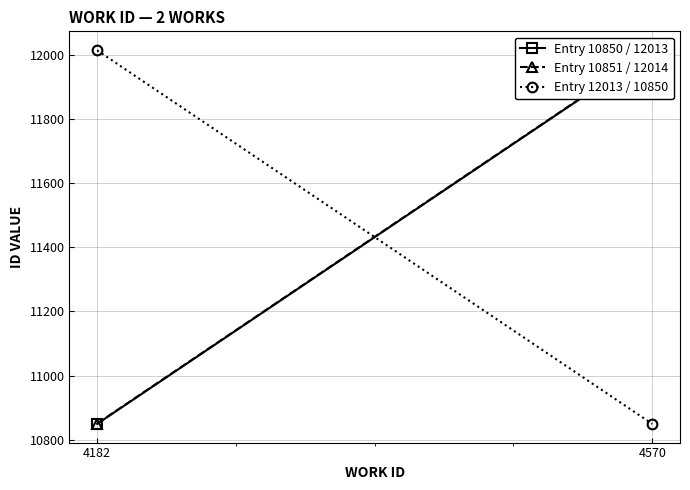

What is the value of the Entry 10850 / 12013 point at the 1st from the left?

10850